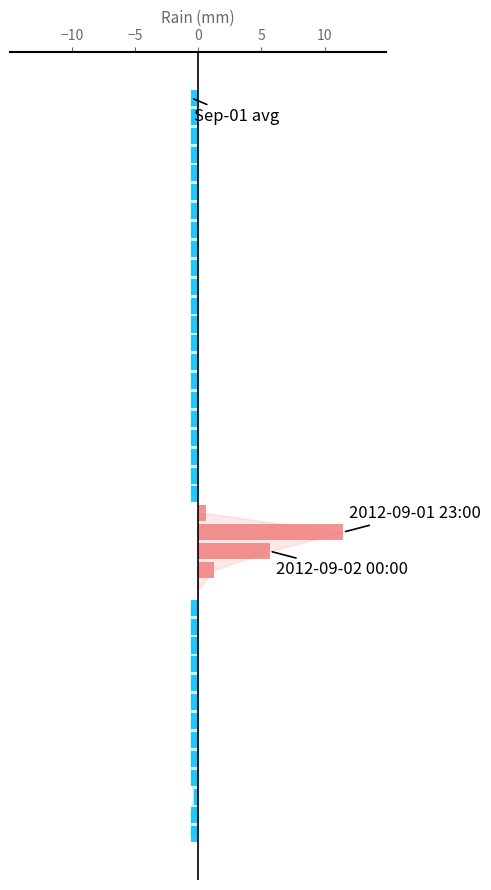

Is the value of rain_negative at 18 greater than the value of rain_positive at 10?

No